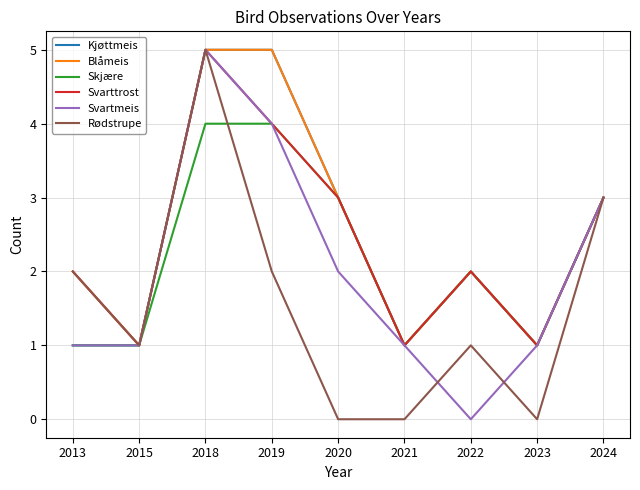

Is it true that Rødstrupe equals 2 at 2019?

True